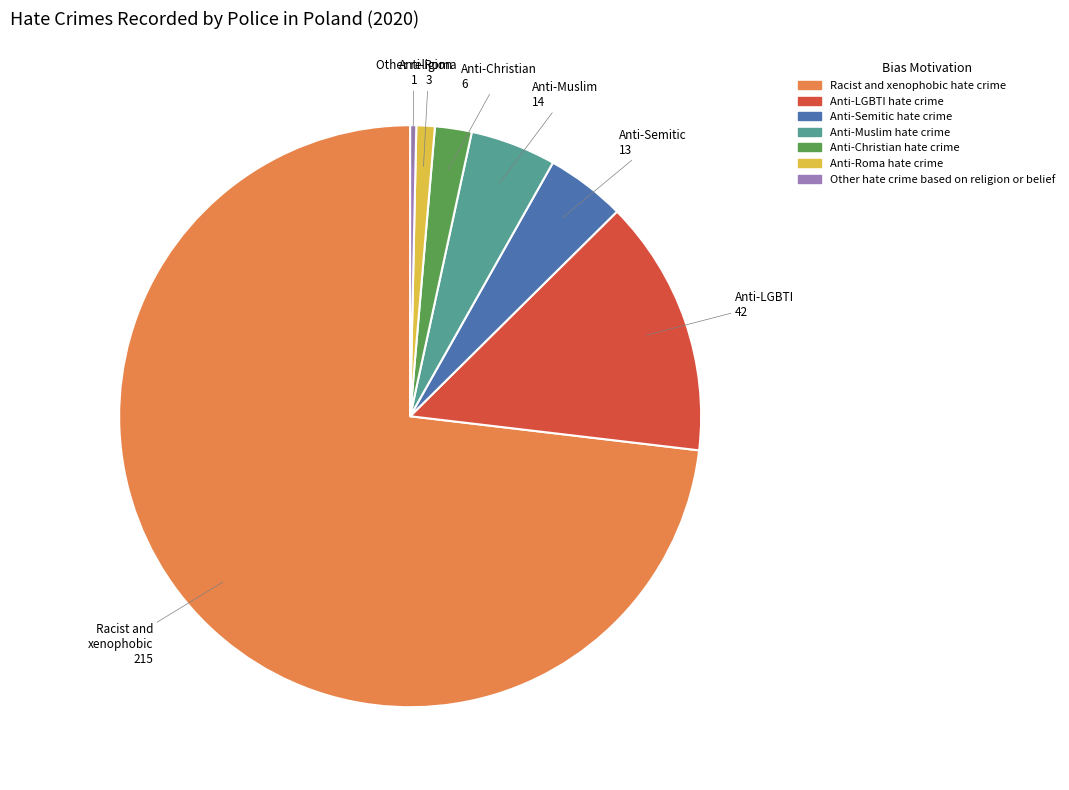

Count the number of slices in the pie.

7